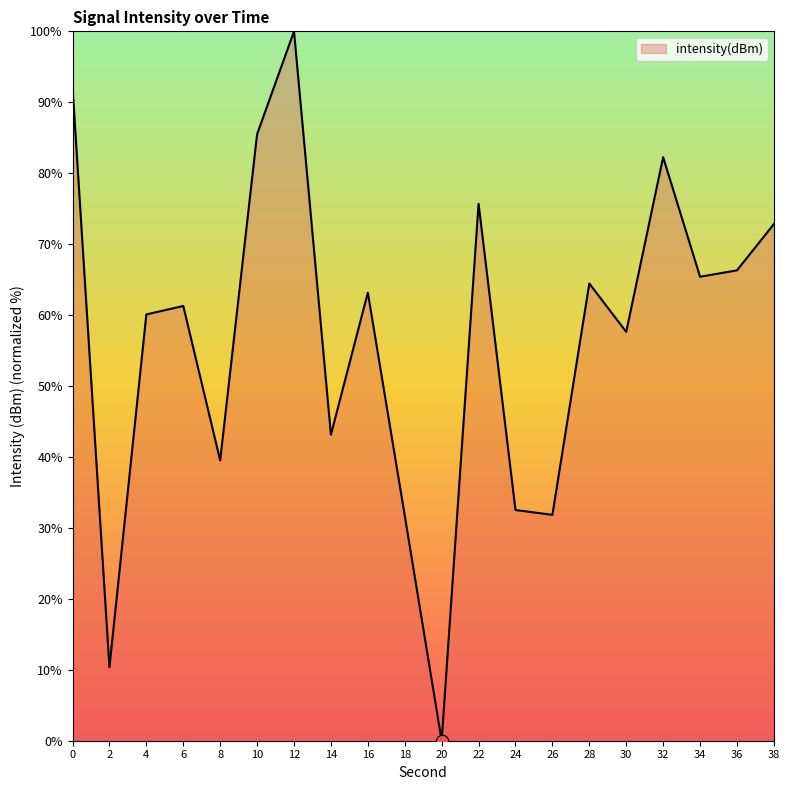

What is the ratio of the value at 16 to the value at 8?

1.6